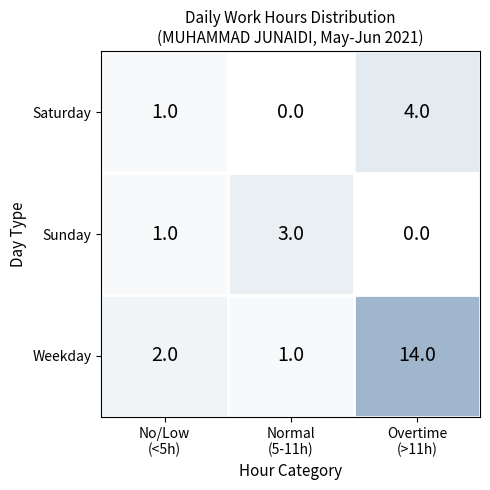

At how many categories does at least one series exceed 5?

1